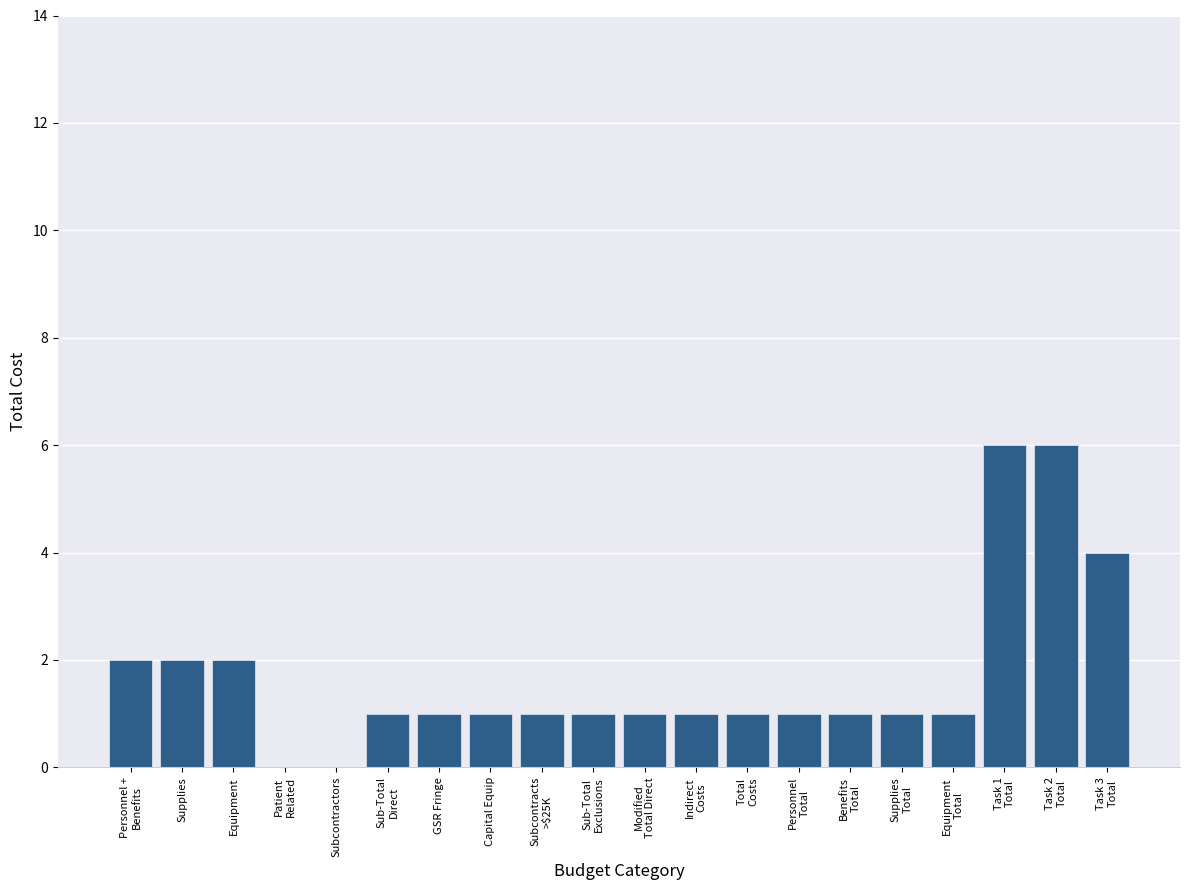

True or false: the data shows 2 at Supplies.

True